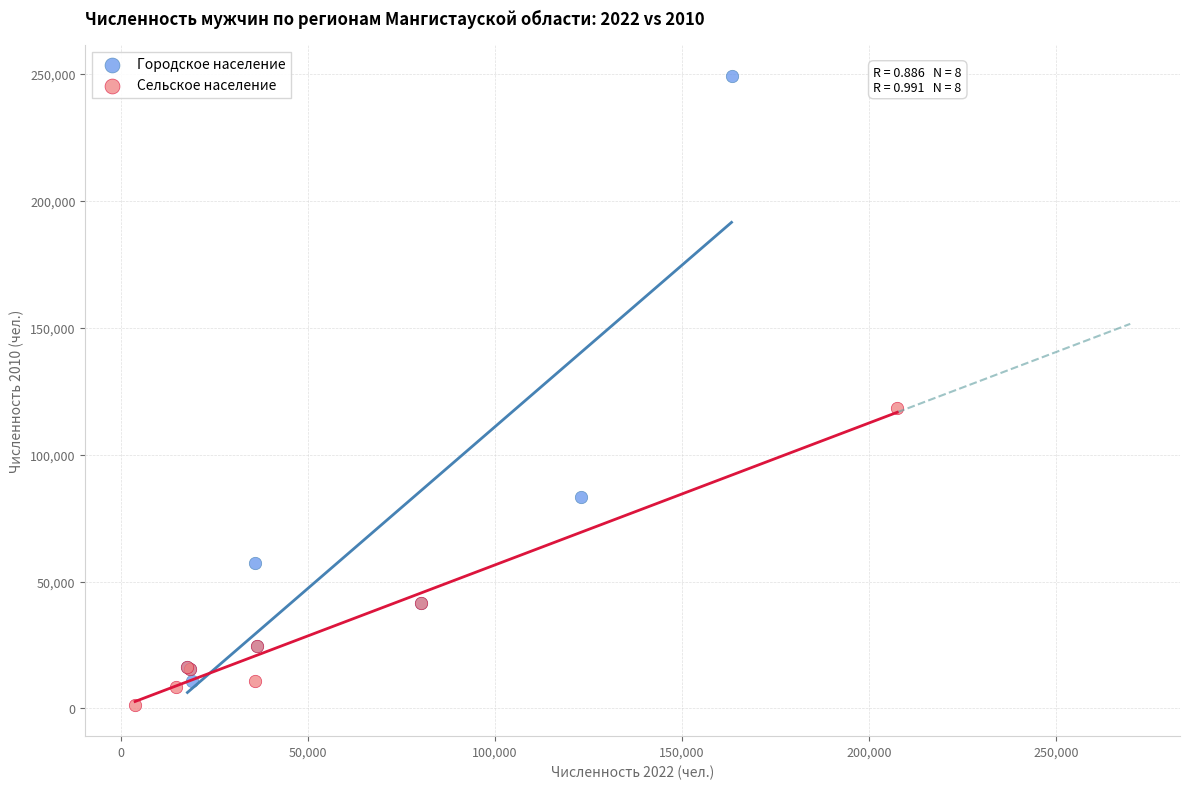

Which series reaches the maximum Y coordinate?

Городское население